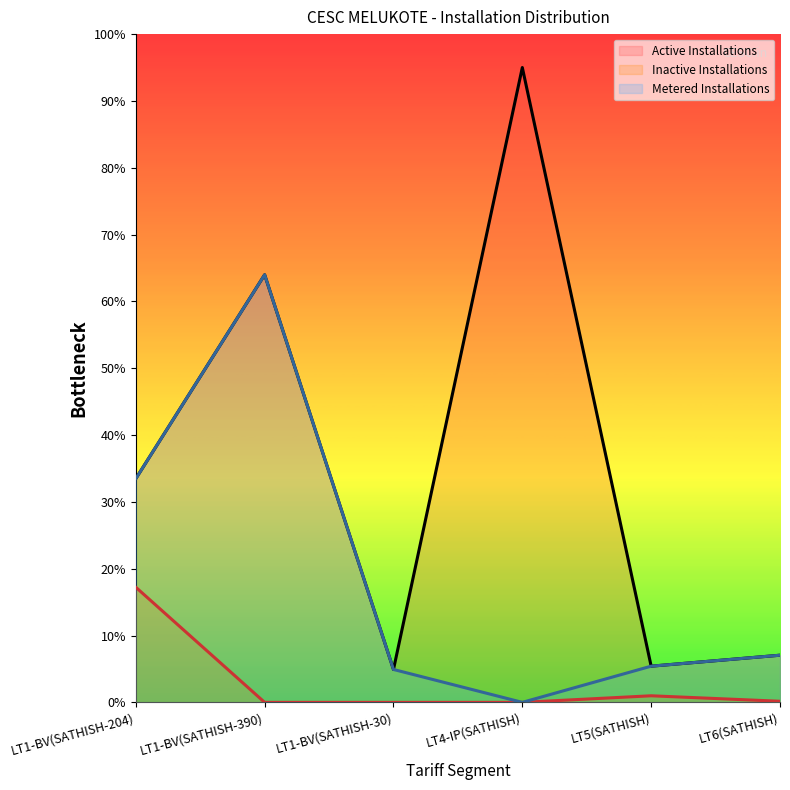

Where is the first local maximum for Inactive Installations?

LT5(SATHISH)